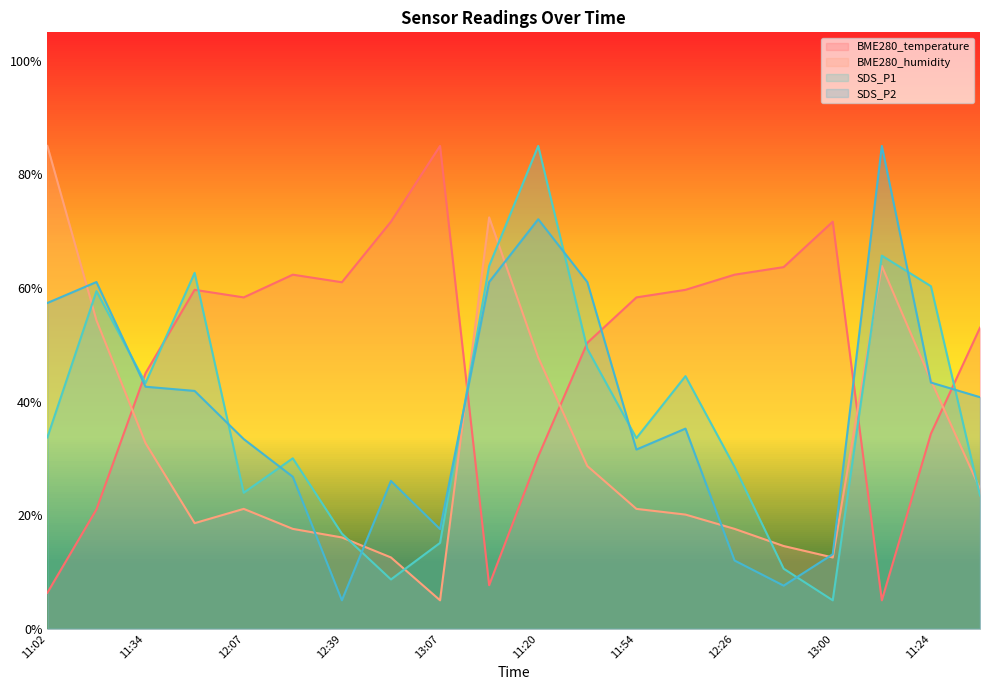

Which series has the largest range (max minus min)?

BME280_temperature